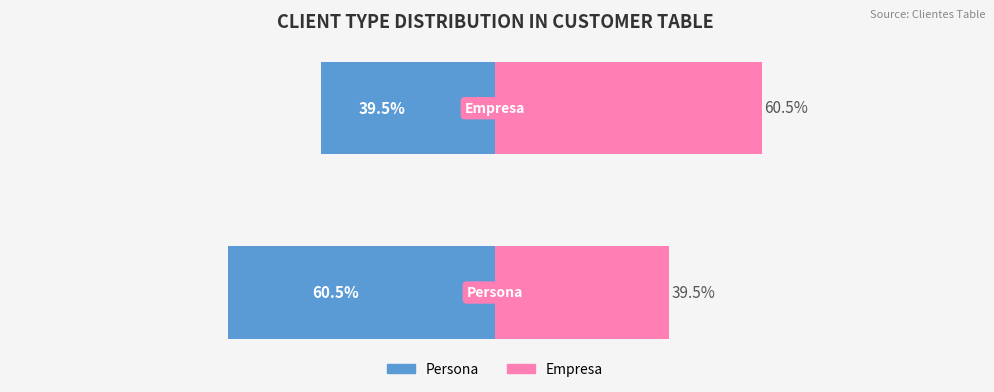

Which series changed the most between 0 and 1?

Persona (Count)